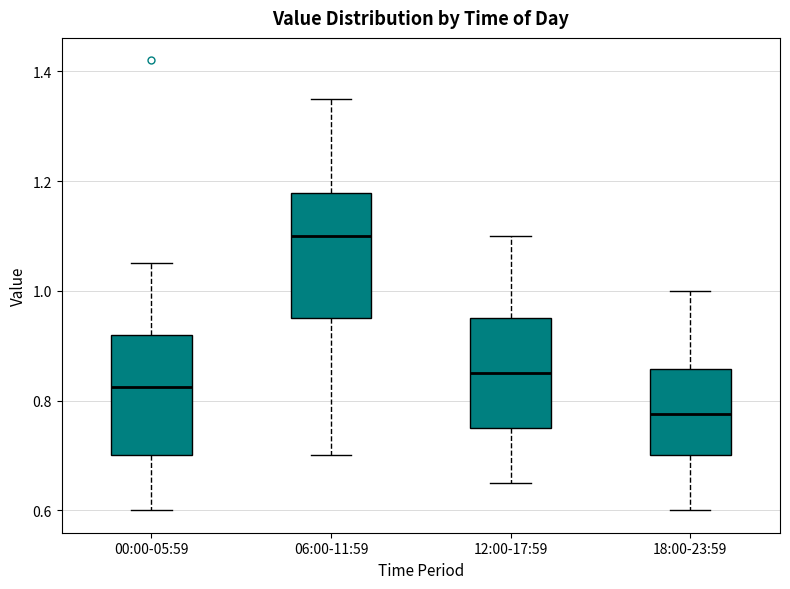

Where does the upper whisker of the box for 06:00-11:59 end on the y-axis? The values are not printed on the chart, so give them approximately, as read against the axis.

1.36